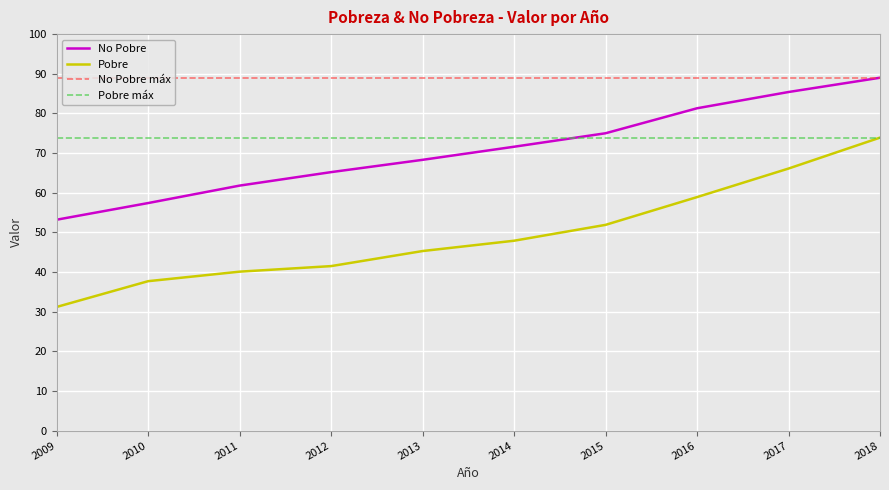

At which label is Pobre closest to 52?

2015